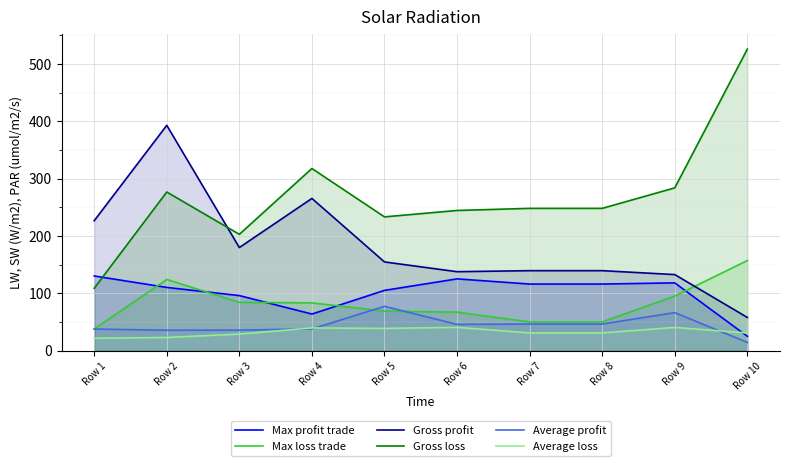

At Row 9, list the series in order from smallest to largest.

Average loss, Average profit, Max loss trade, Max profit trade, Gross profit, Gross loss